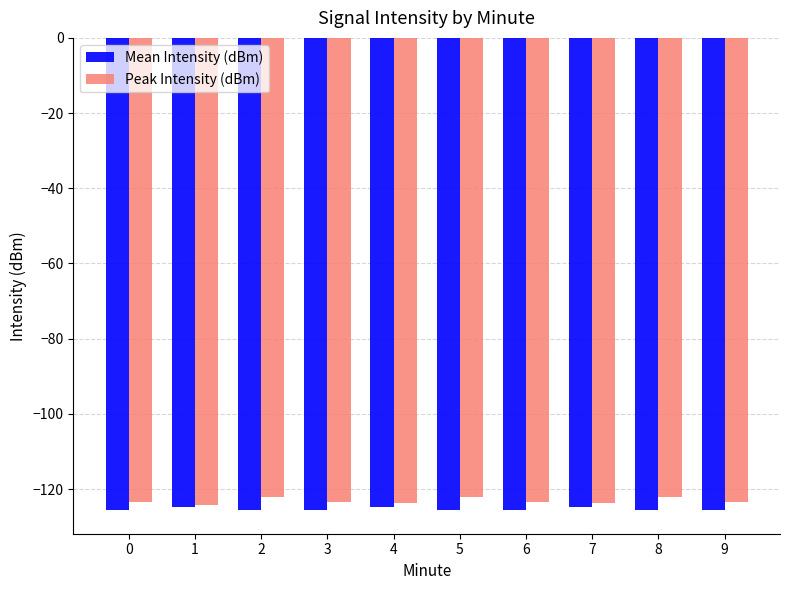

Which series has the widest spread of values?

Peak Intensity (dBm)